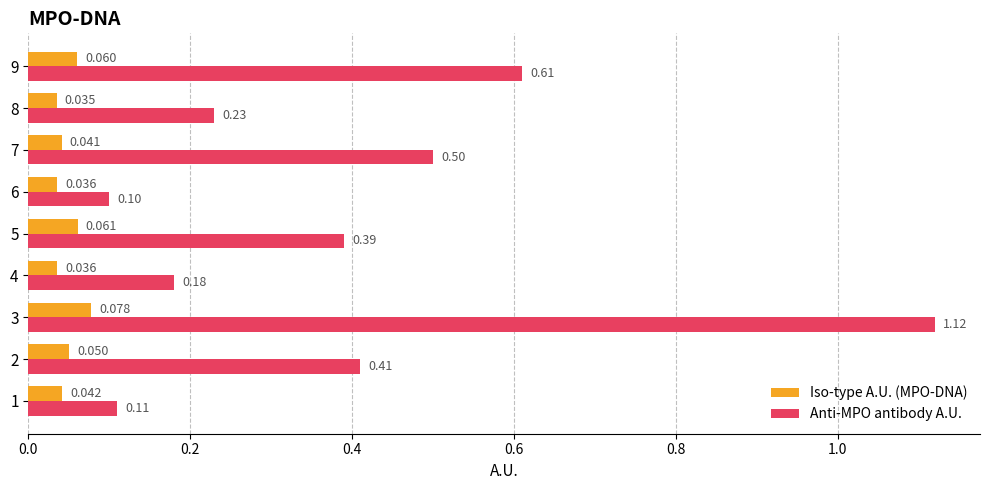

Count the Iso-type A.U. (MPO-DNA) values in the range 0 to 1.

9